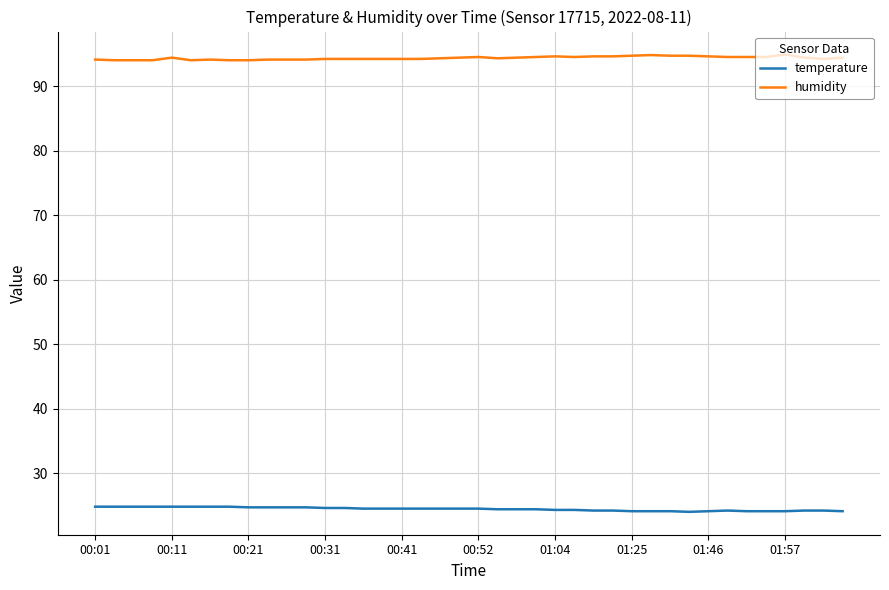

True or false: temperature and humidity cross at least once.

False